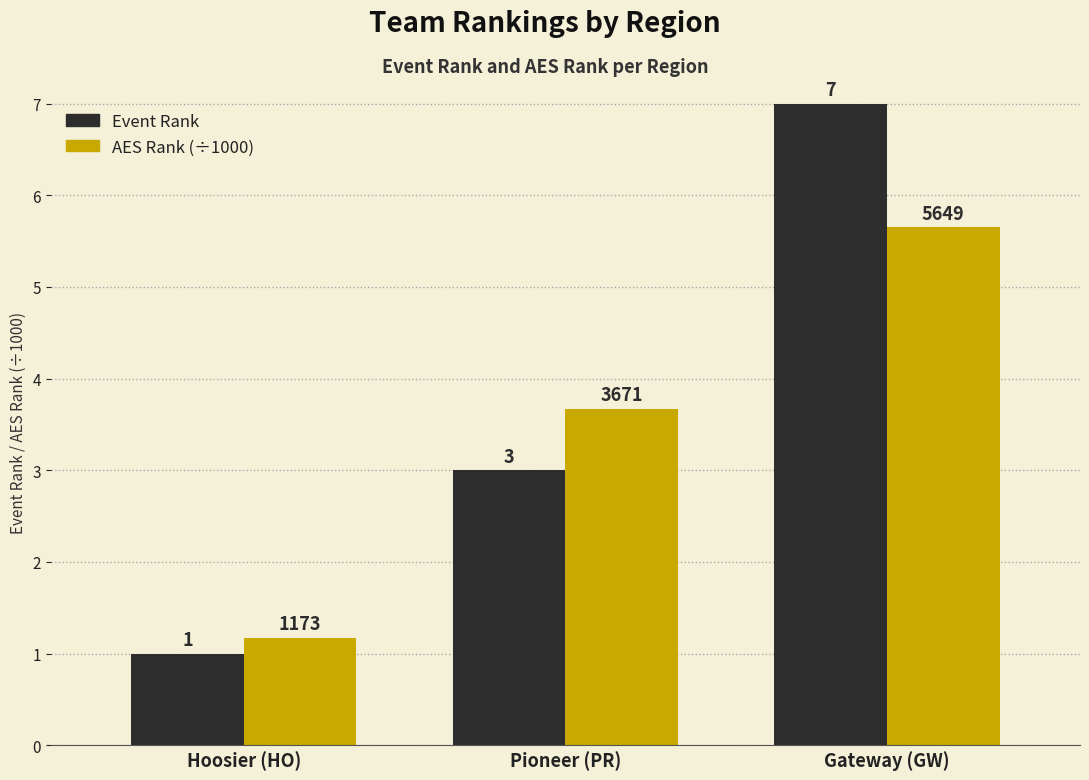

What is the greatest value displayed?

7.0